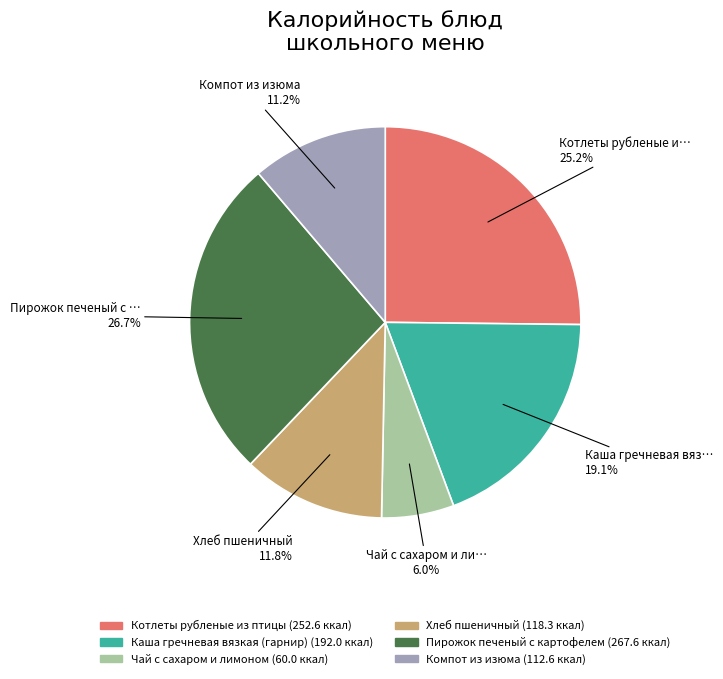

Does any single category account for the majority?

No